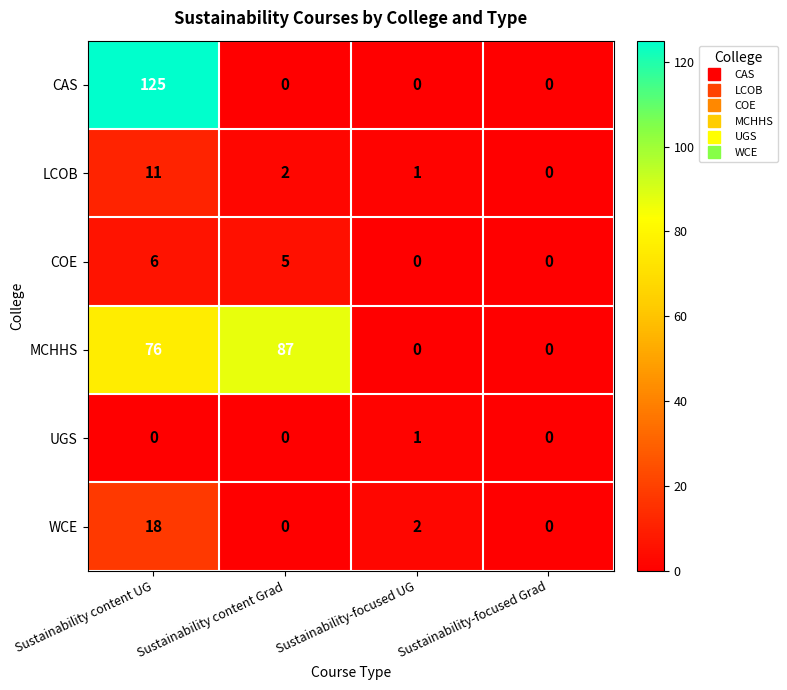

What is the average value of the LCOB series?

4